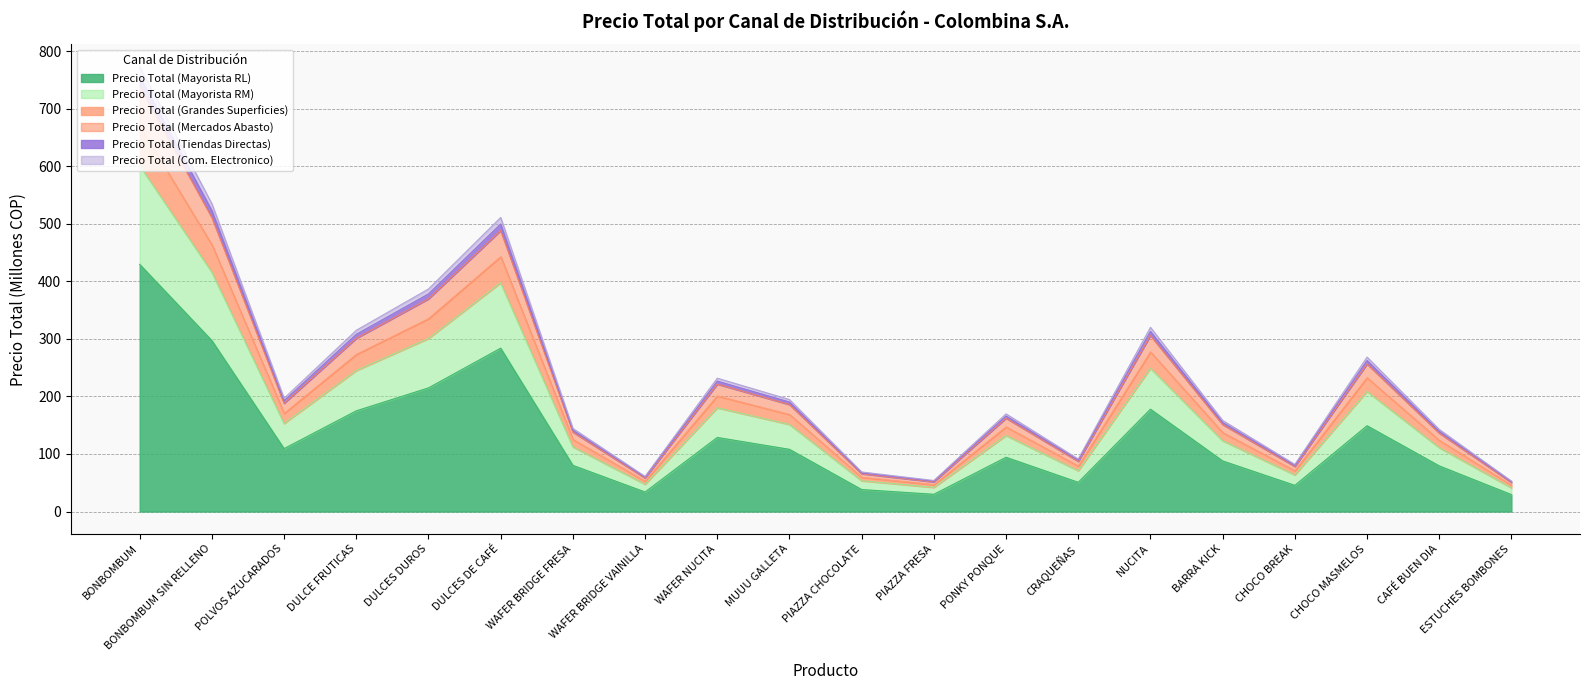

How many lines are shown in the chart?

6